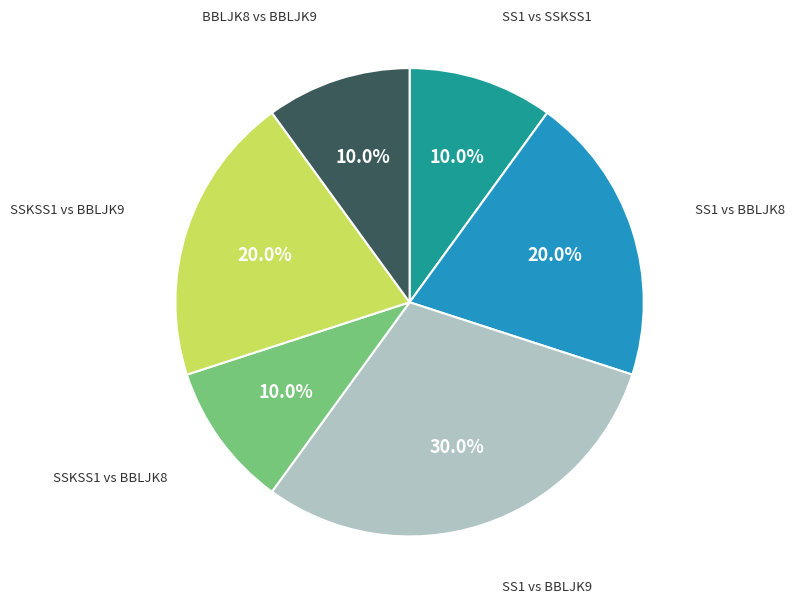

Does any single category account for the majority?

No